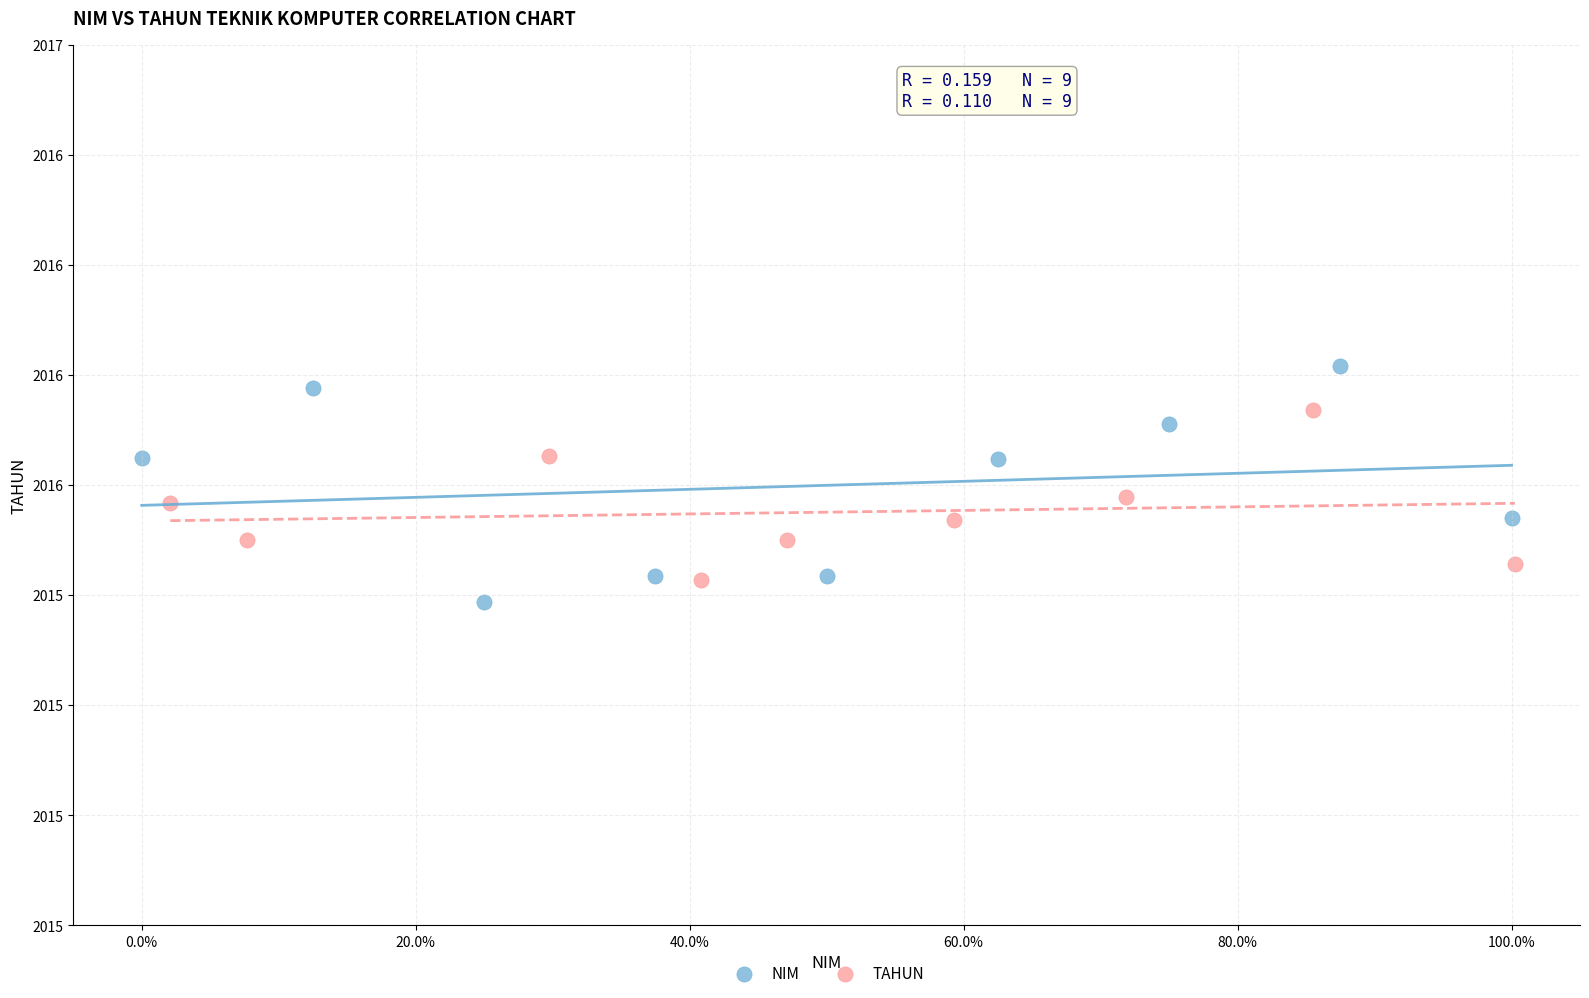

What are all the series names shown in the legend?

NIM, TAHUN